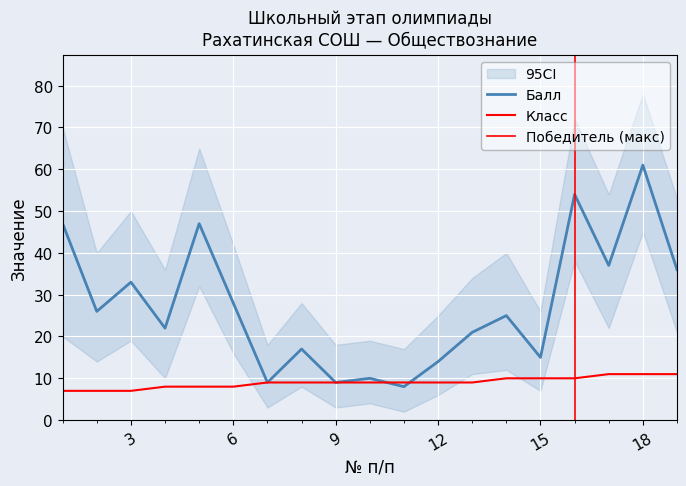

What is the sum of the Класс values at 7 and 18?

20